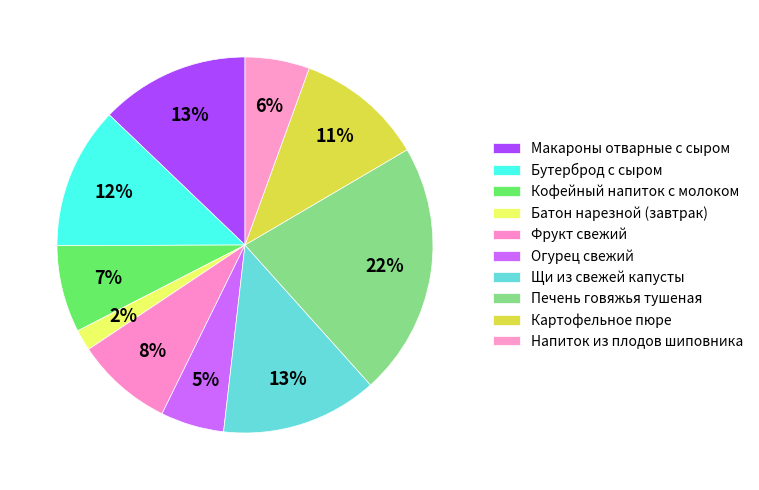

Count the number of slices in the pie.

10